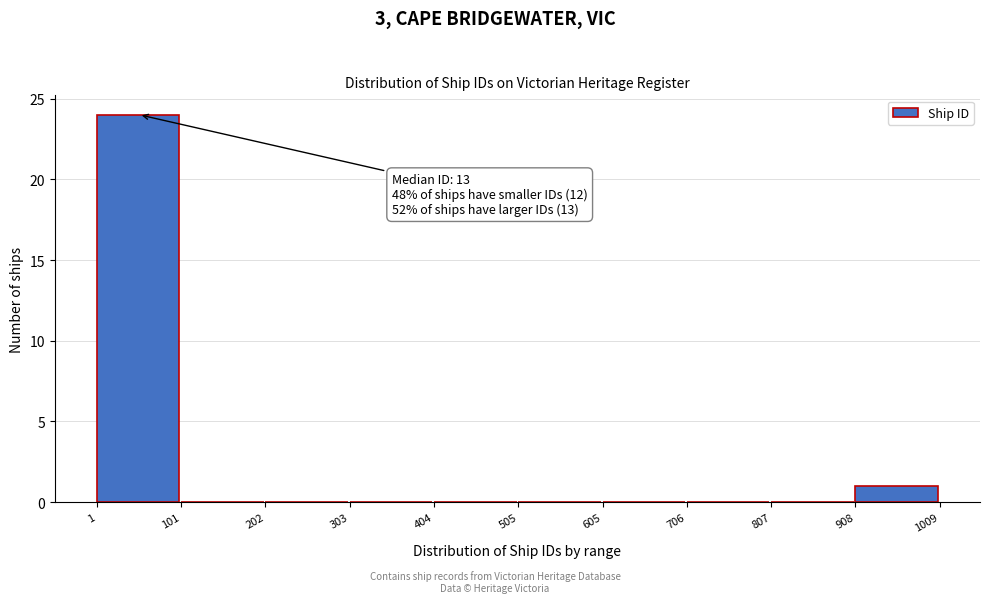

Over which range of the x-axis is the bar tallest?

1 to 101